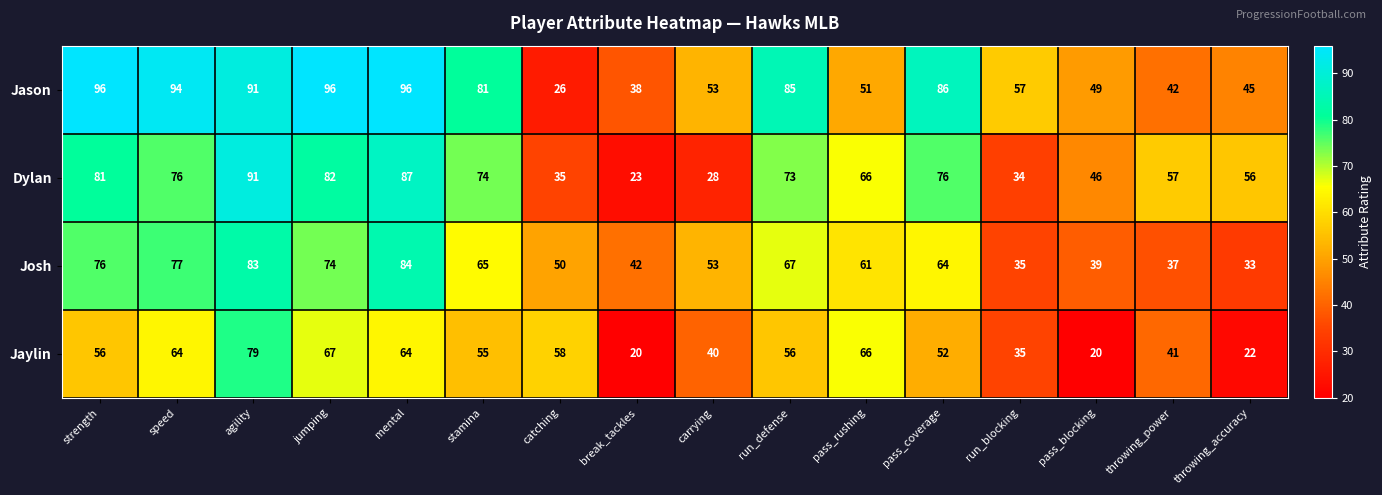

What is the minimum value shown in the chart?

20